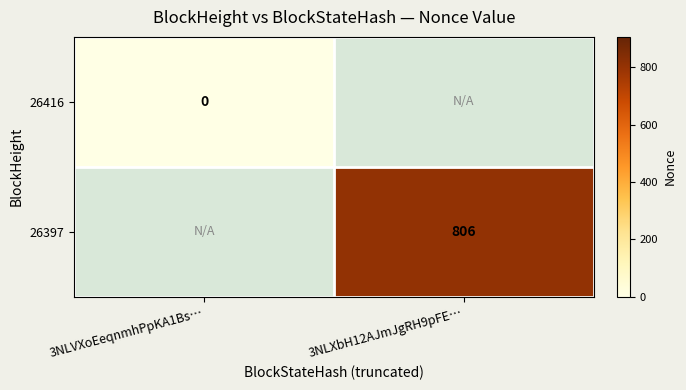

Is it true that 26397 equals 1193 at 3NLXbH12AJmJgRH9pFE…?

False